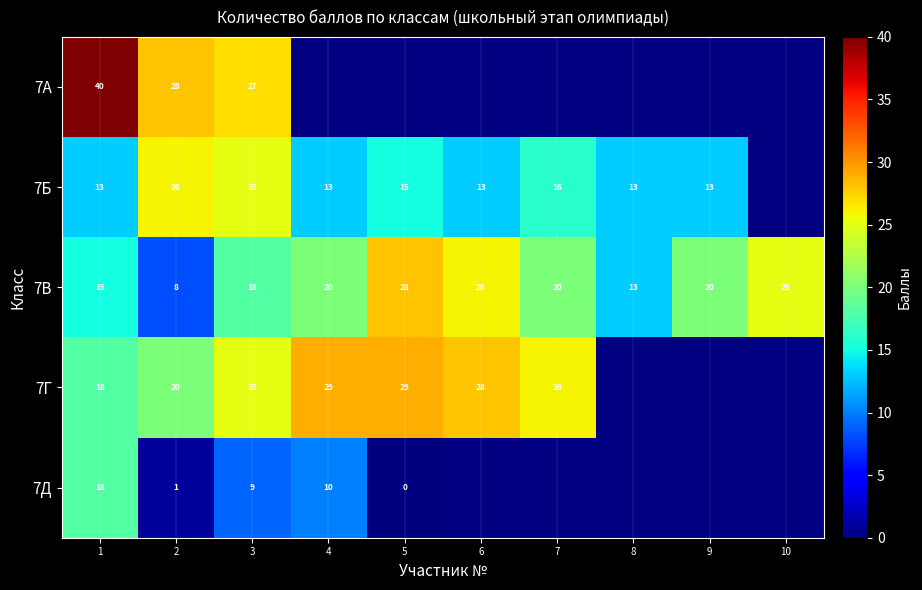

Which label corresponds to the largest value in the chart?

1